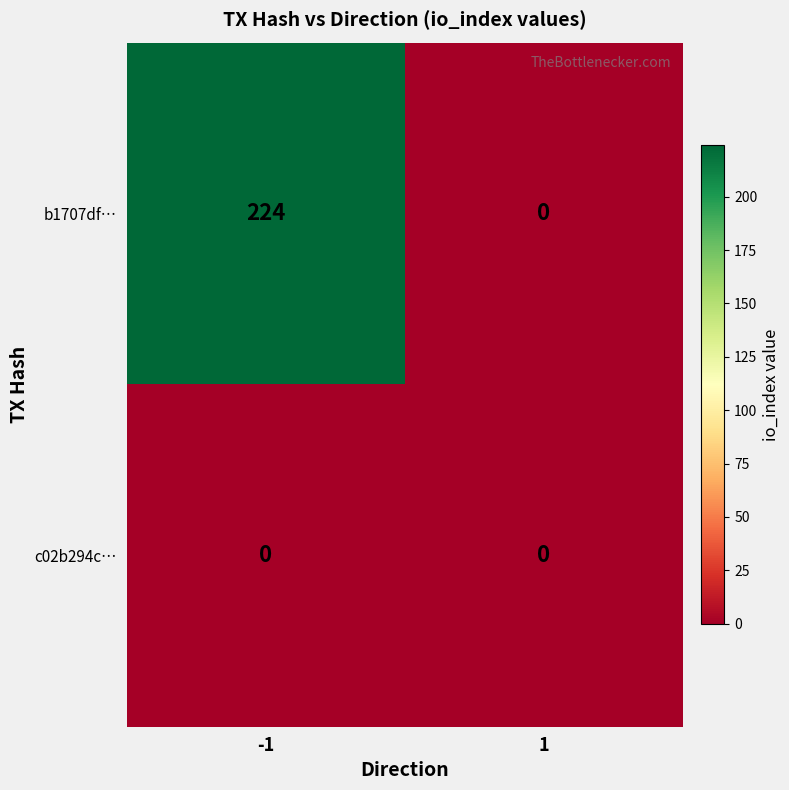

What is the maximum value for b1707df…?

224